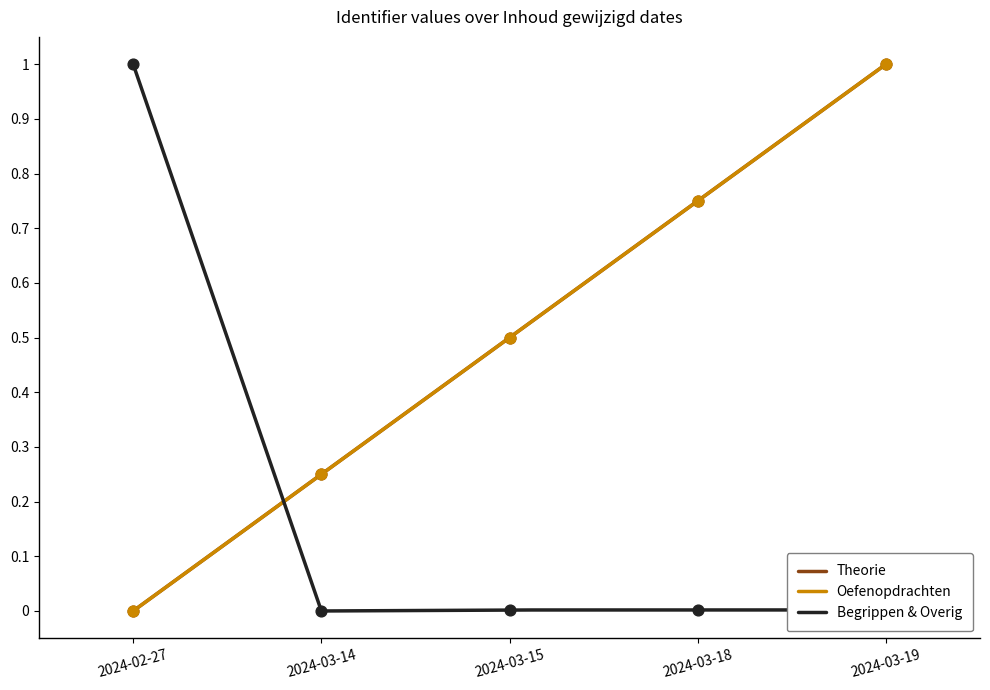

Which series has the widest spread of Y values?

Theorie